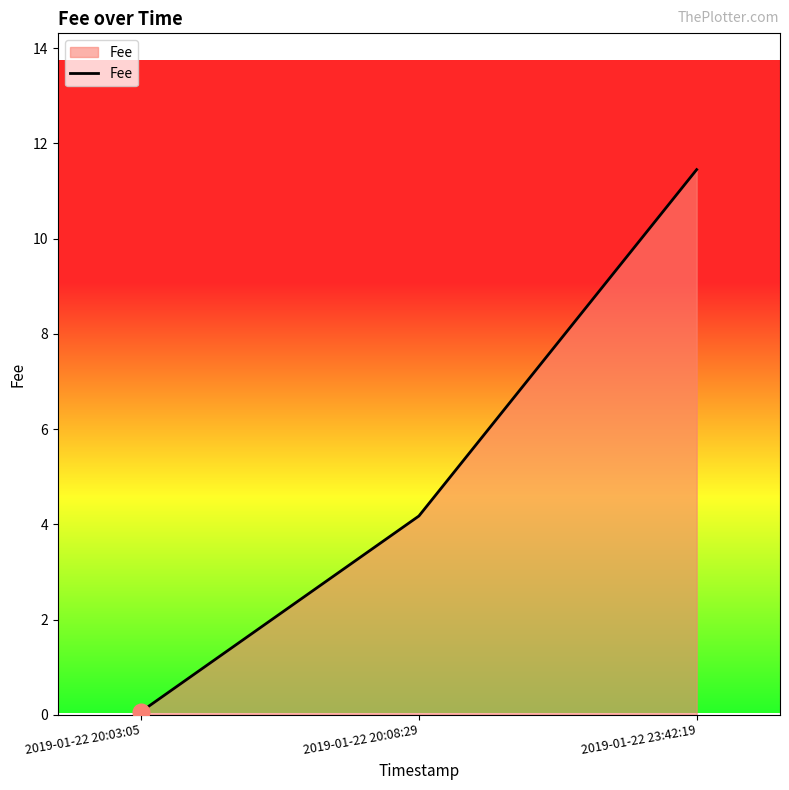

What is the sum of the values at 2019-01-22 20:08:29 and 2019-01-22 20:03:05?

4.2